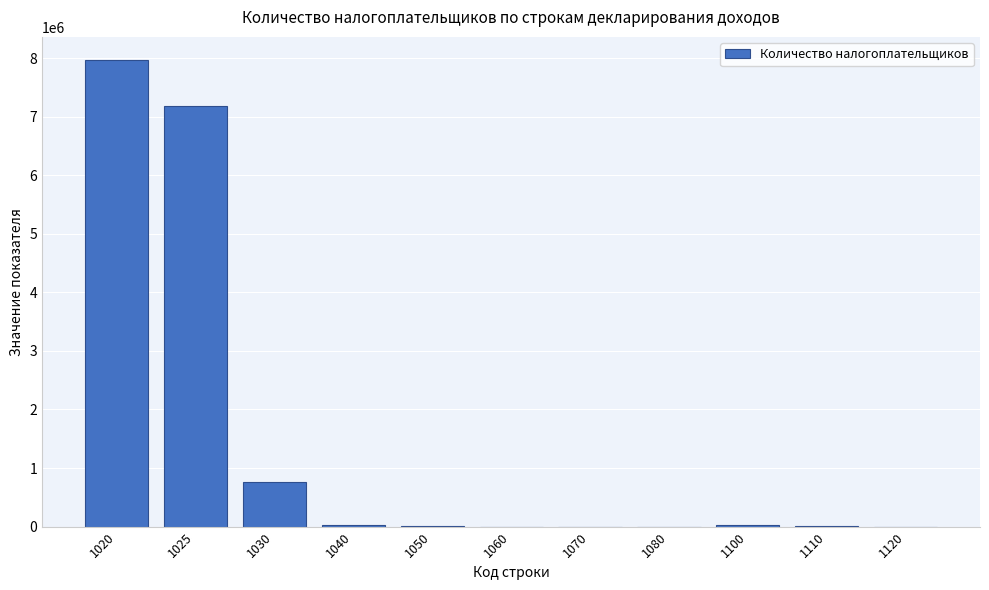

What is the sum of all values?

15989149